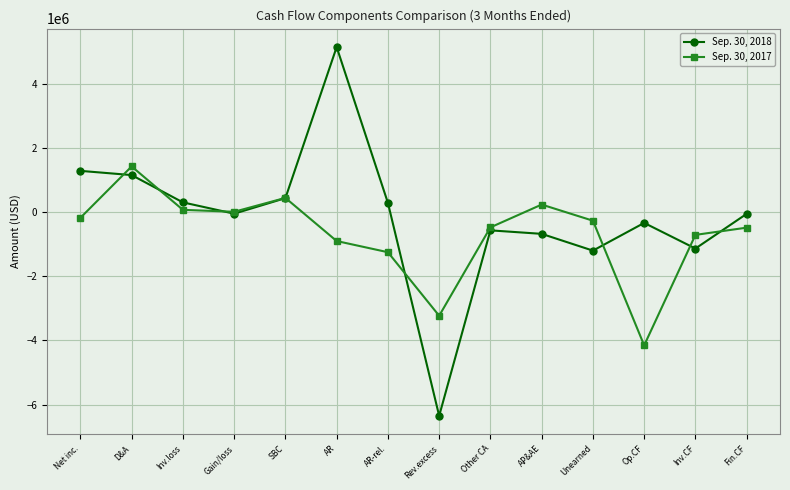

Which series has the largest range (max minus min)?

Sep. 30, 2018